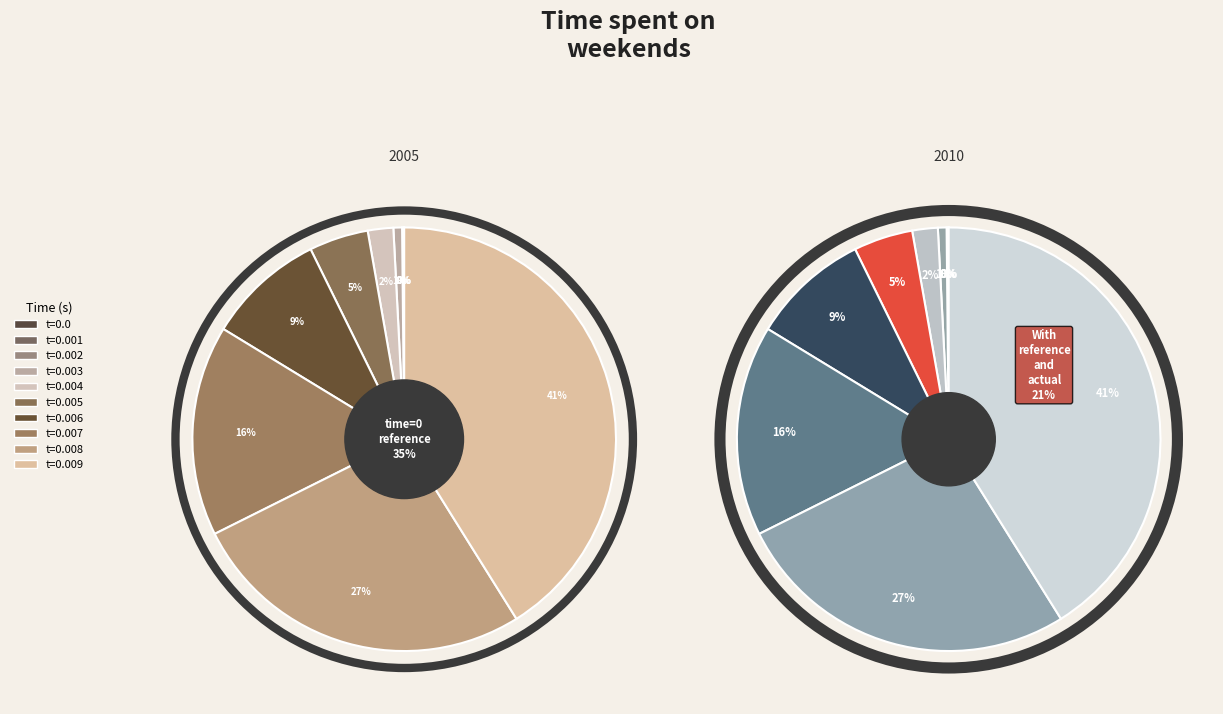

Is there any slice that represents more than half of the pie?

No